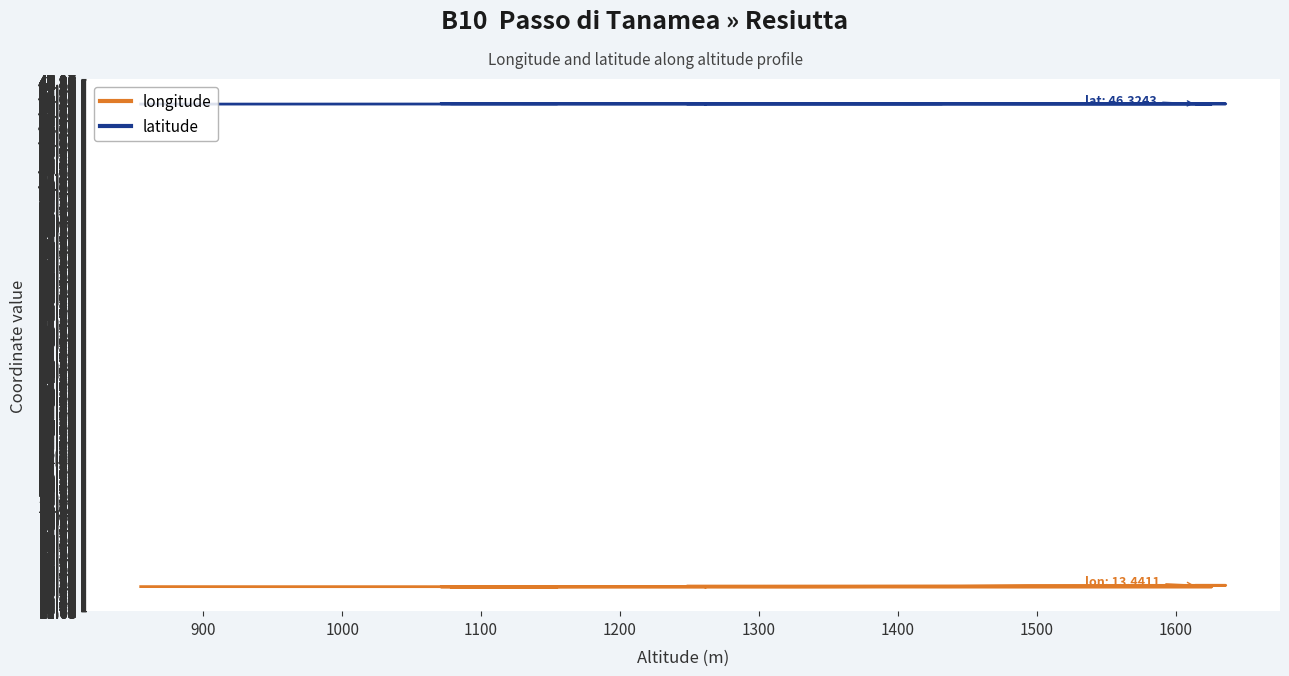

What is the difference between the second highest and minimum values in the longitude series?

0.1